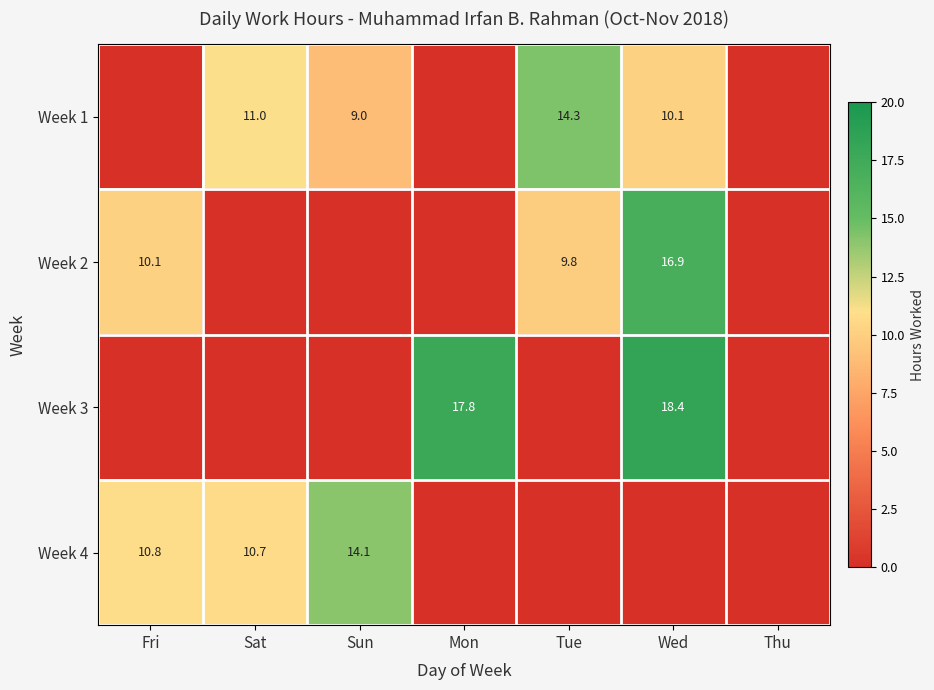

How many data points does each series have?

7